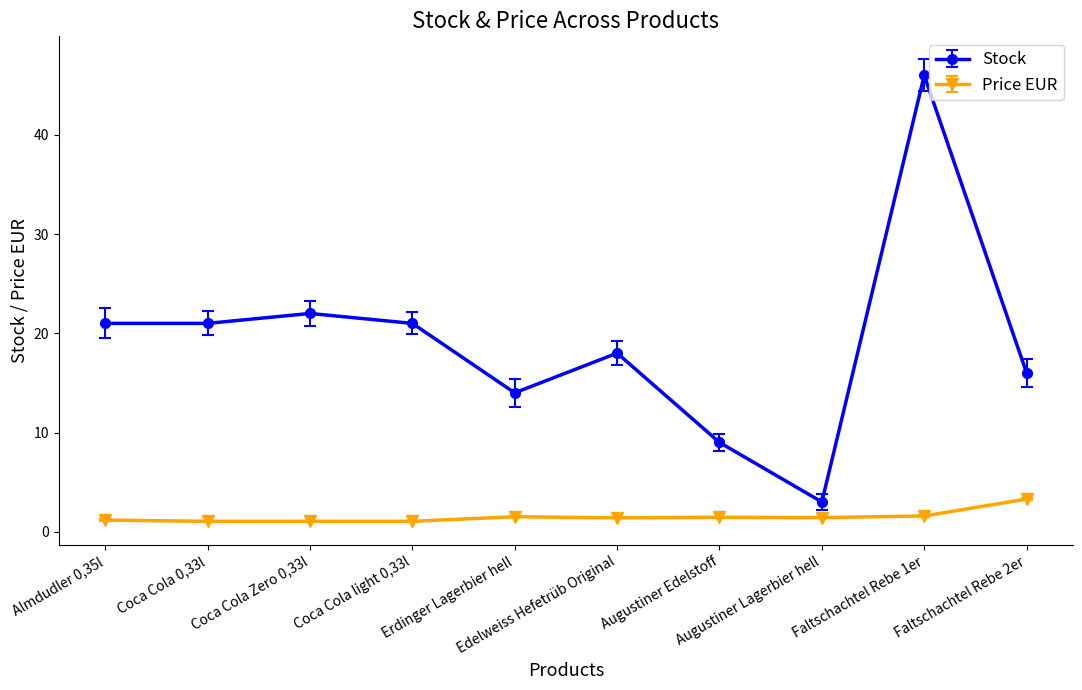

True or false: Stock has more than 0 interior local peaks.

True